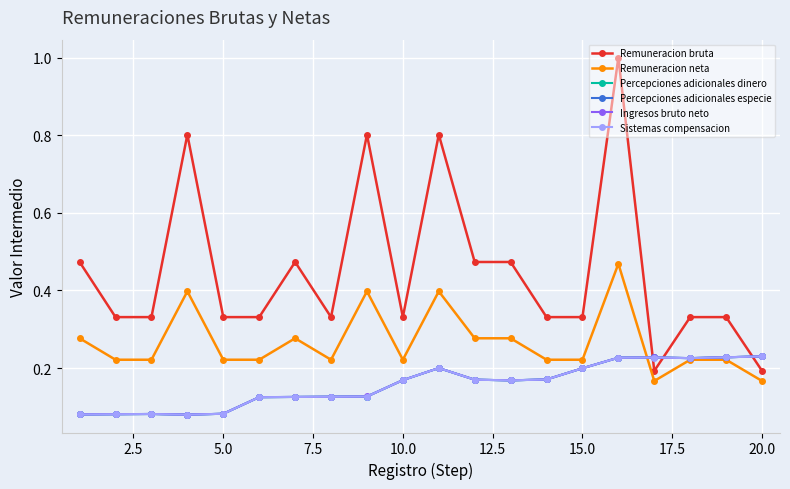

How many intersections are there between Remuneracion bruta and Percepciones adicionales dinero?

3